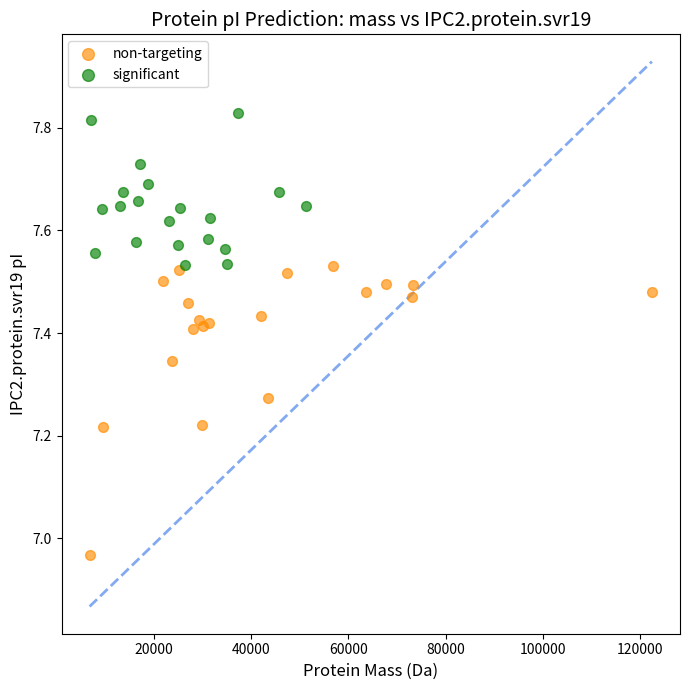

Which series reaches the maximum Y coordinate?

significant